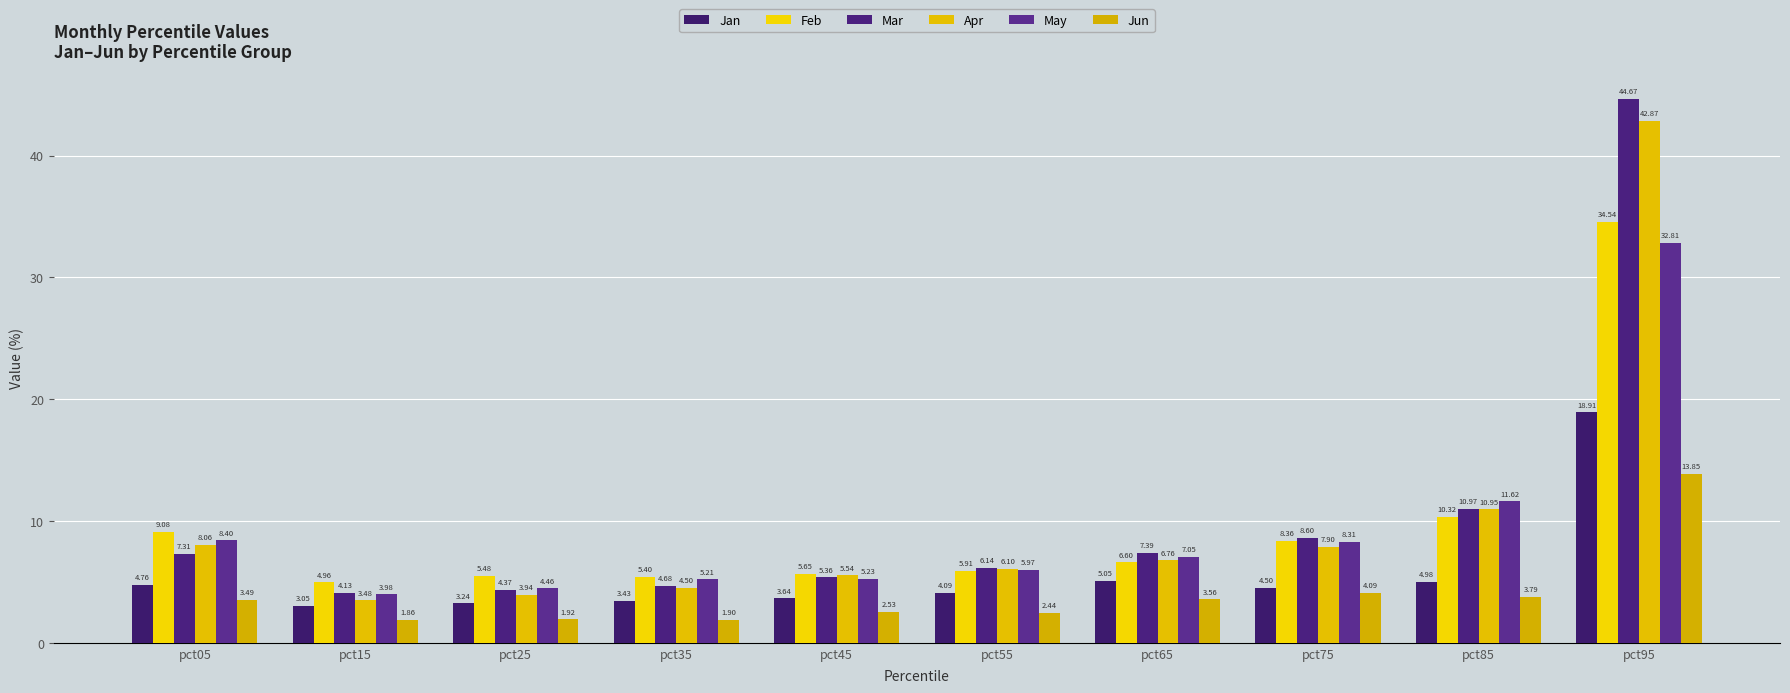

Which series has the largest total across all categories?

Mar